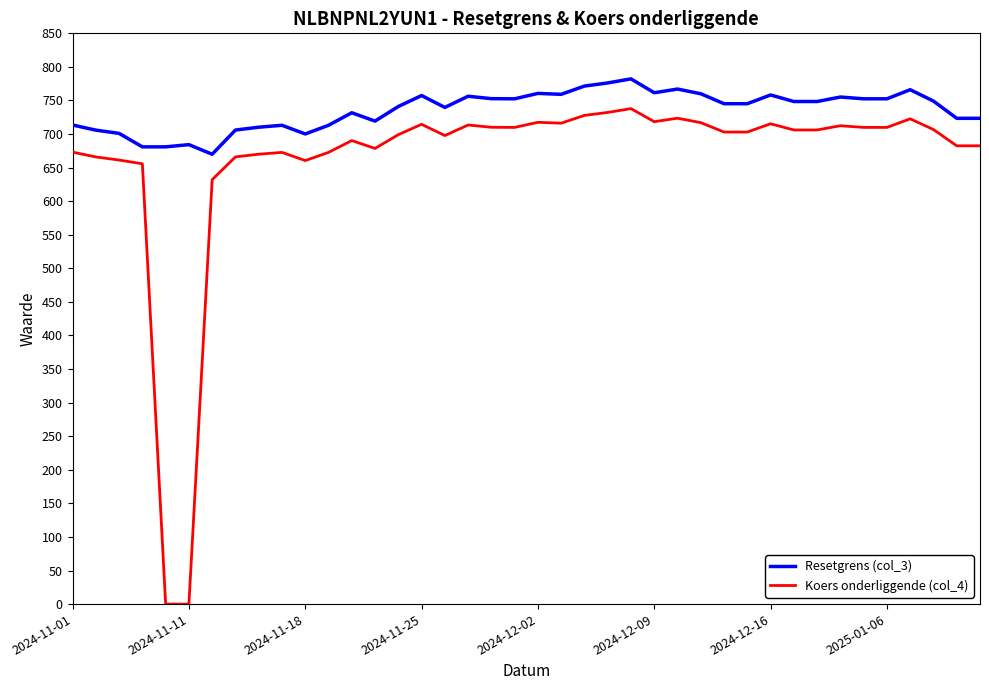

List the series in order of their peak value, highest first.

Resetgrens (col_3), Koers onderliggende (col_4)